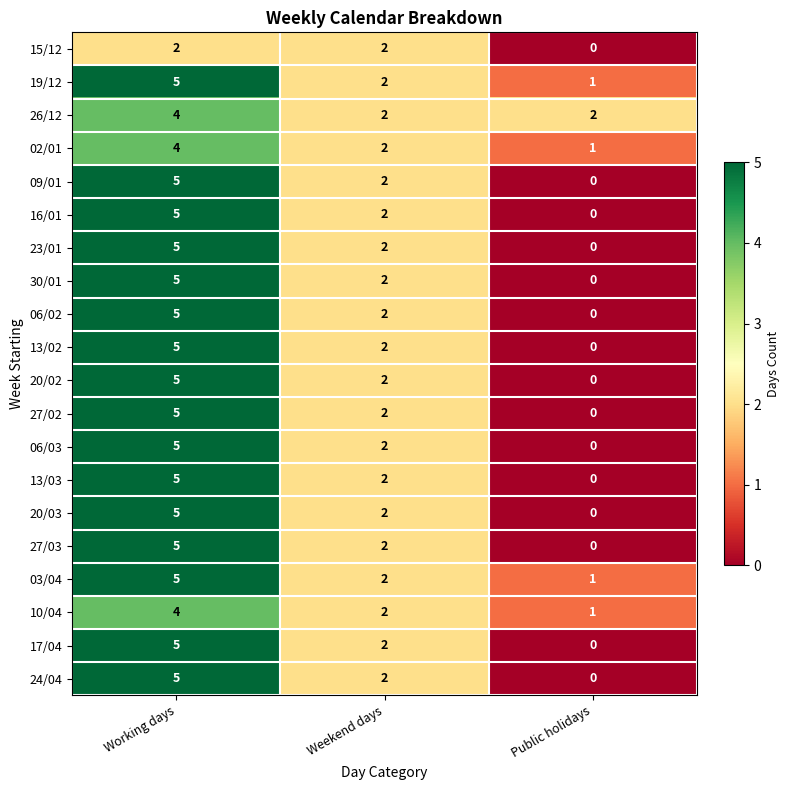

What is the sum of all 23/01 values?

7